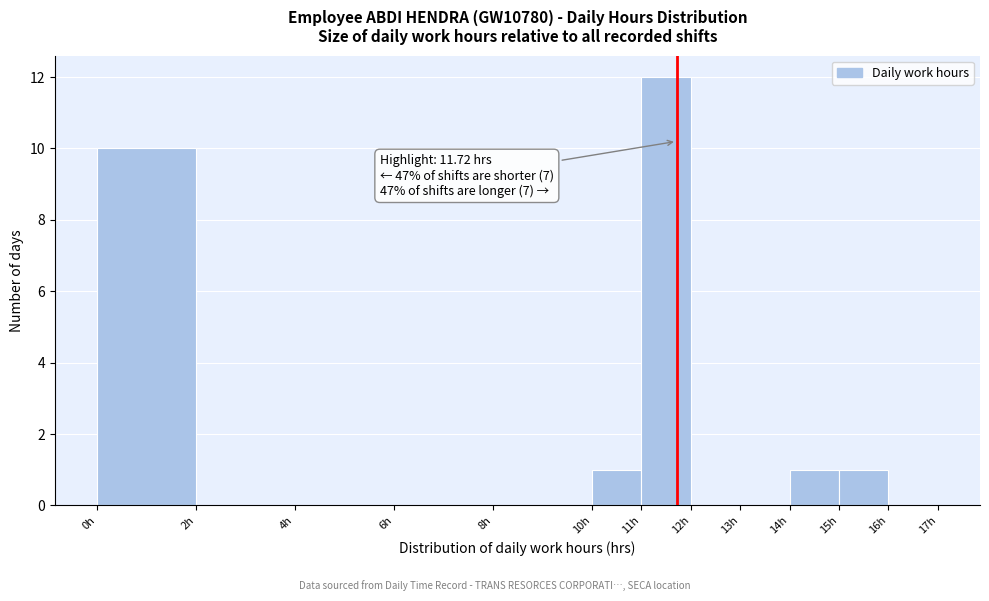

Over which range of the x-axis is the bar tallest?

11 to 12